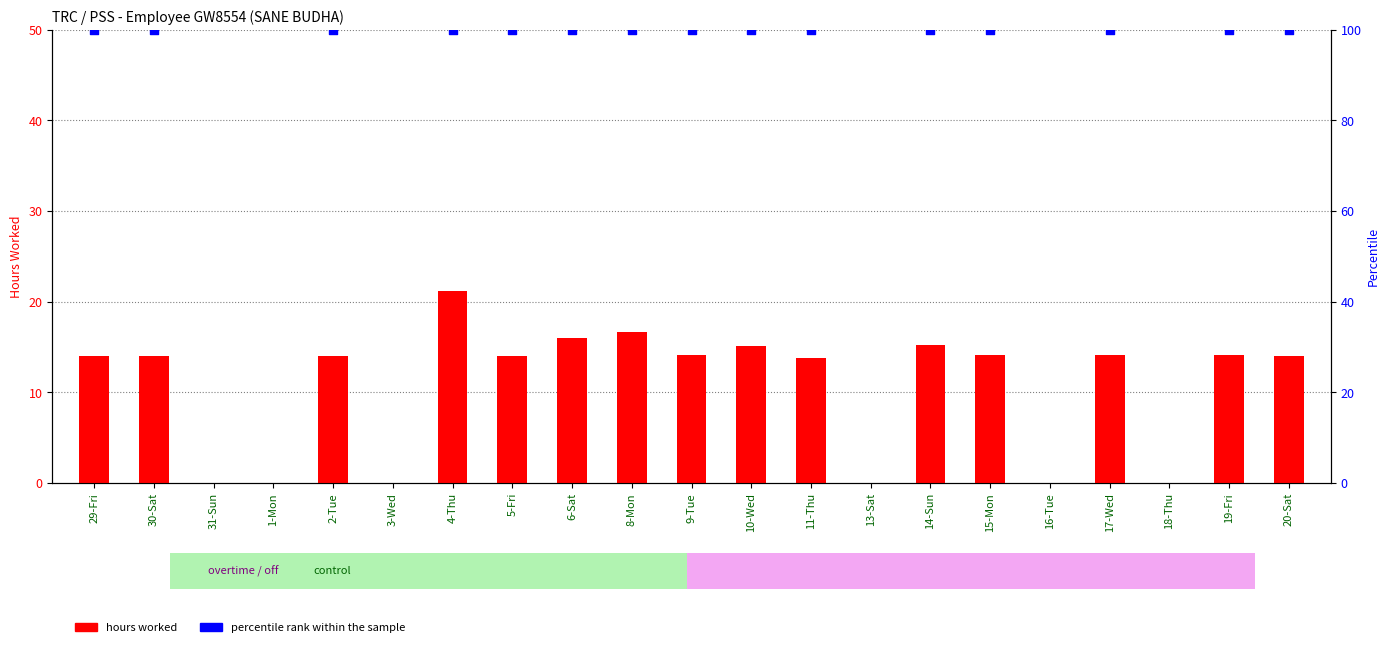

Which series has the widest spread of Y values?

hours worked